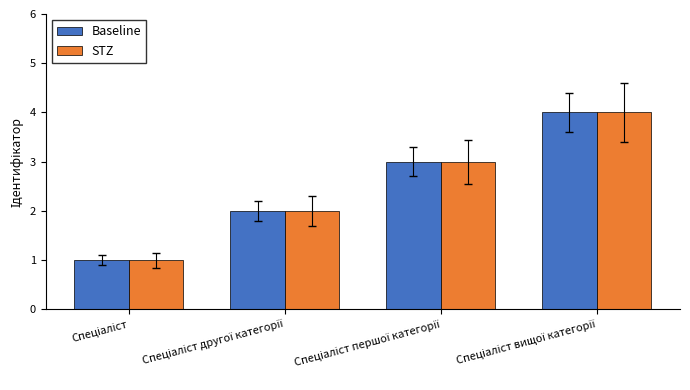

What is the difference between the maximum and minimum values in the Baseline series?

3